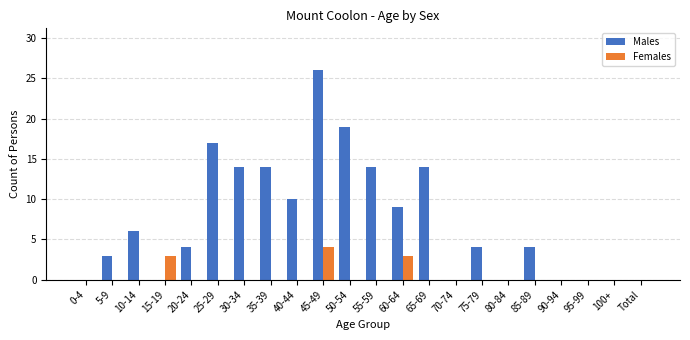

How many Males values are between 0 and 14?

19